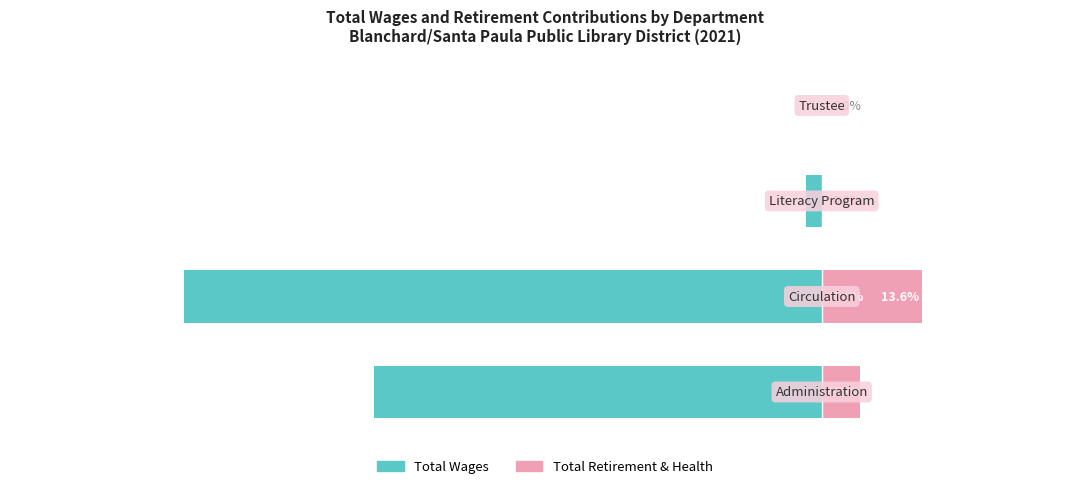

What is the difference between the maximum and minimum values in the Total Wages series?

86.4